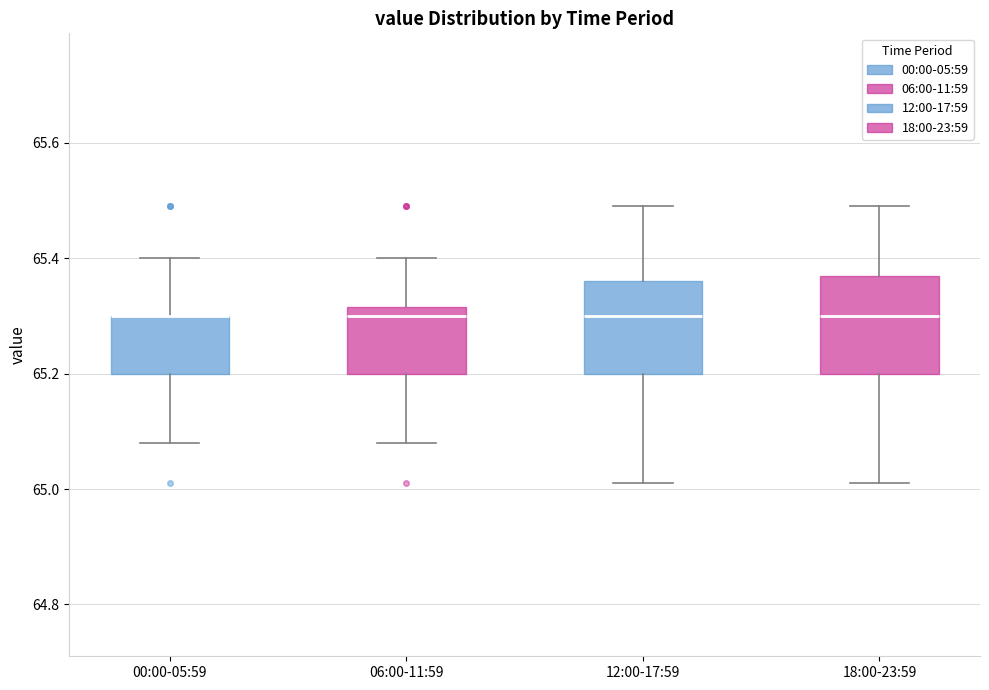

Reading left to right, transcribe this box plot: for each box, give where its median line is, the range the box spans, and where its two whiskers end, as read against the y-axis. The values are not printed on the chart, so give them approximately, as read against the axis.

00:00-05:59: median 65.30 (drawn on the box's upper edge), box 65.20 to 65.30, whiskers 65.08 to 65.40
06:00-11:59: median 65.30, box 65.20 to 65.32, whiskers 65.08 to 65.40
12:00-17:59: median 65.30, box 65.20 to 65.36, whiskers 65.02 to 65.50
18:00-23:59: median 65.30, box 65.20 to 65.38, whiskers 65.02 to 65.50